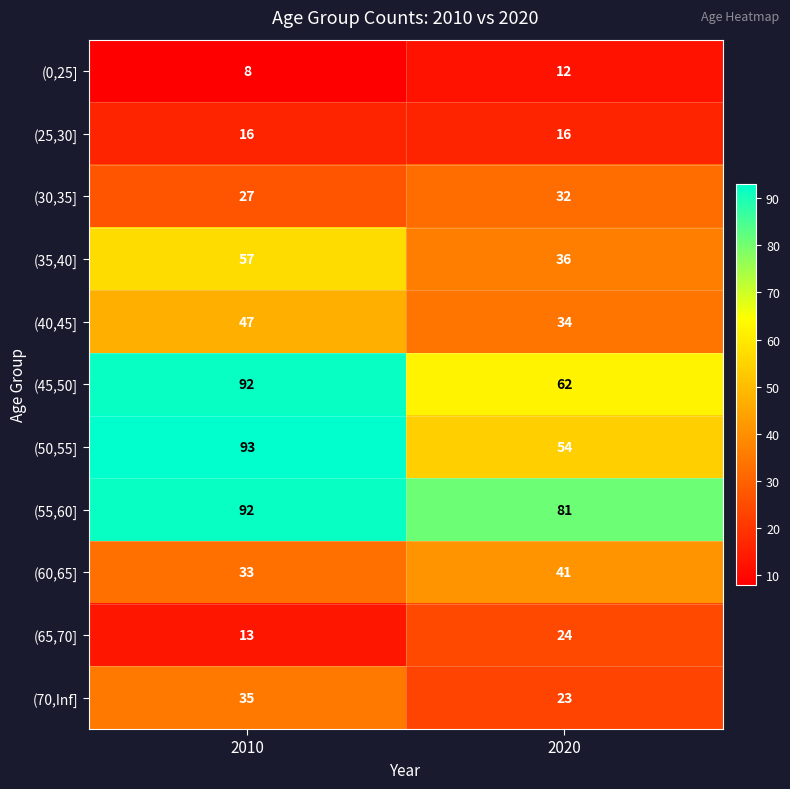

Where is (30,35] nearest to the value 29?

2010